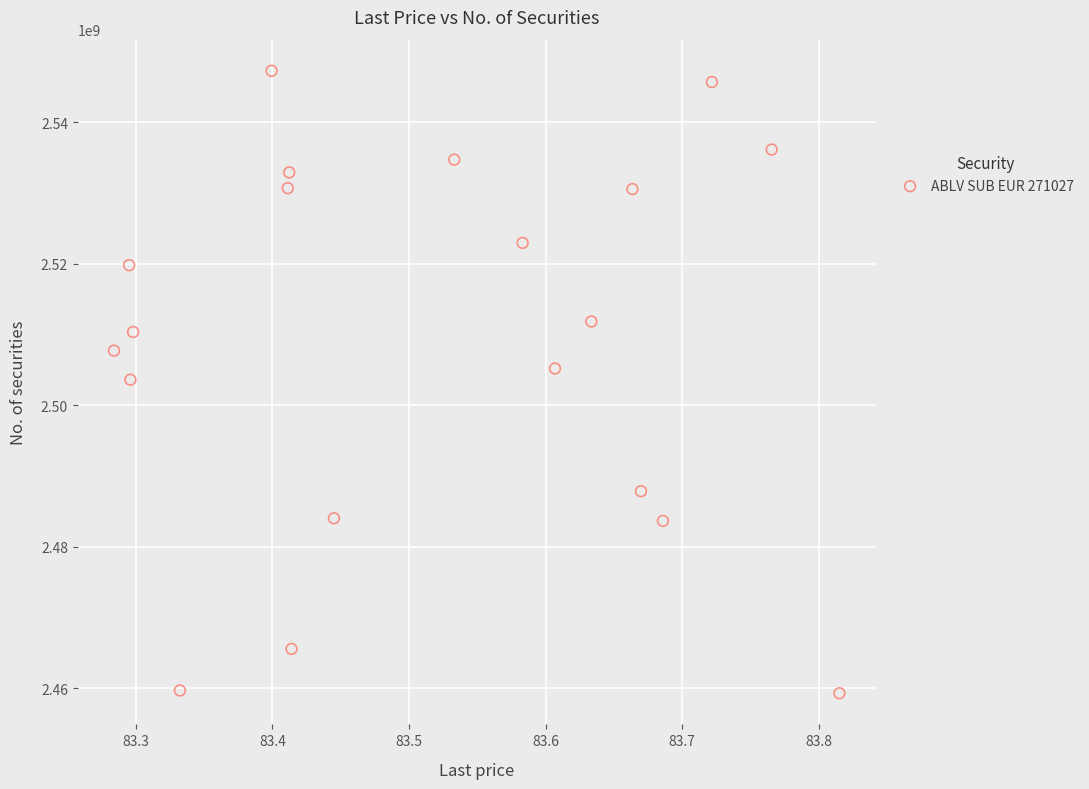

What is the range of Y values (max minus min)?

88036992.1